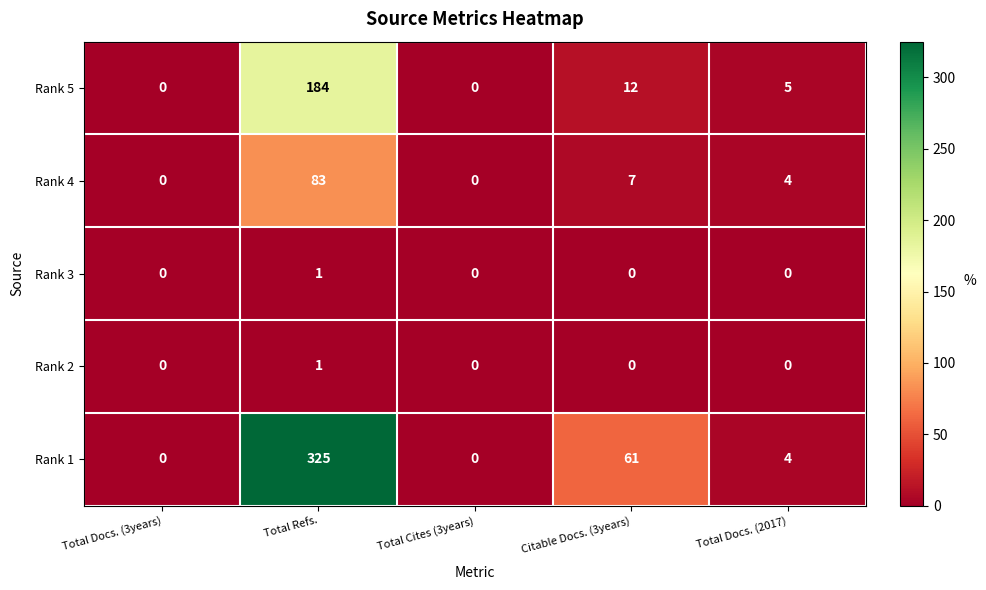

At which category is the sum across all series the highest?

Total Refs.